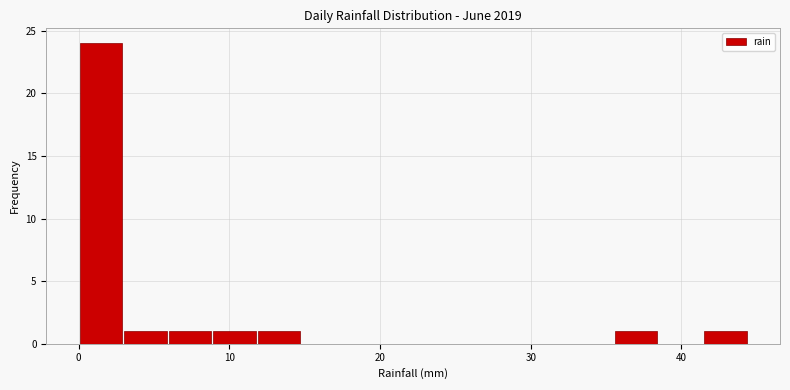

Around what value on the x-axis is the tallest bar? Give the approximate position of its centre, as read against the axis.

1